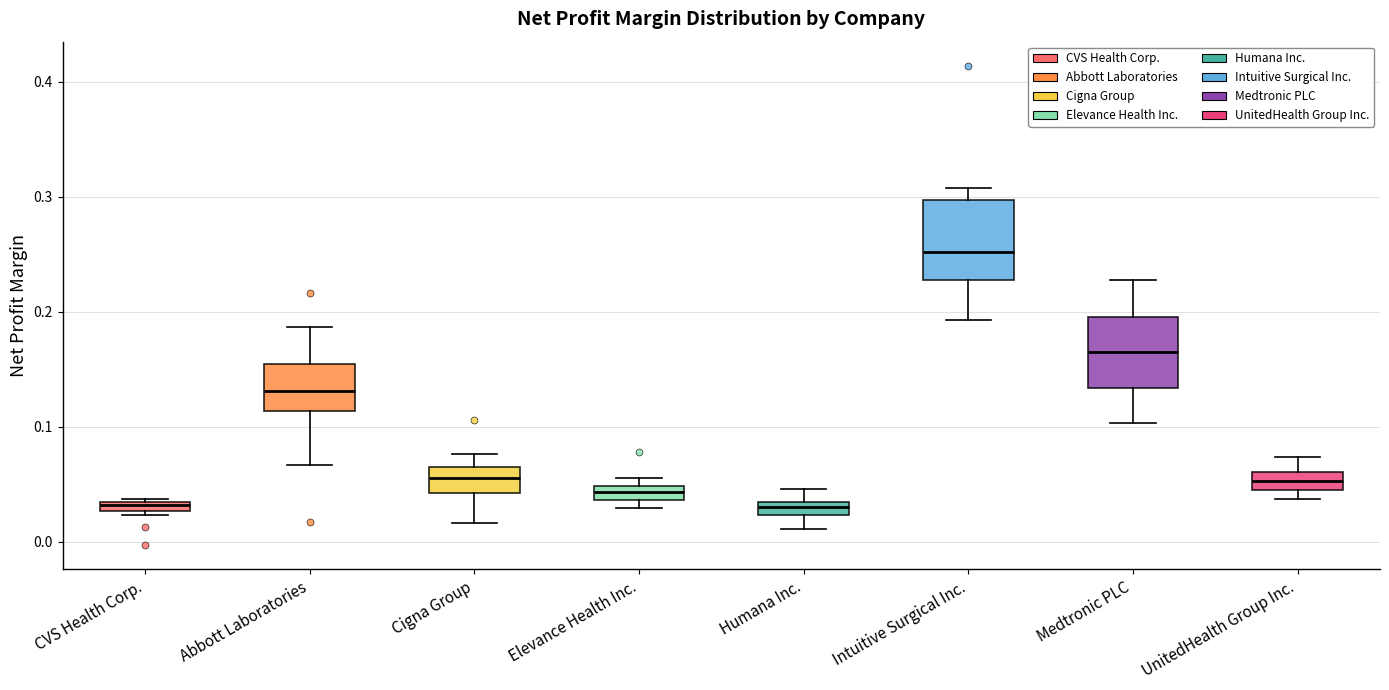

Where does the median line of the box for Abbott Laboratories sit on the y-axis? The values are not printed on the chart, so give them approximately, as read against the axis.

0.13